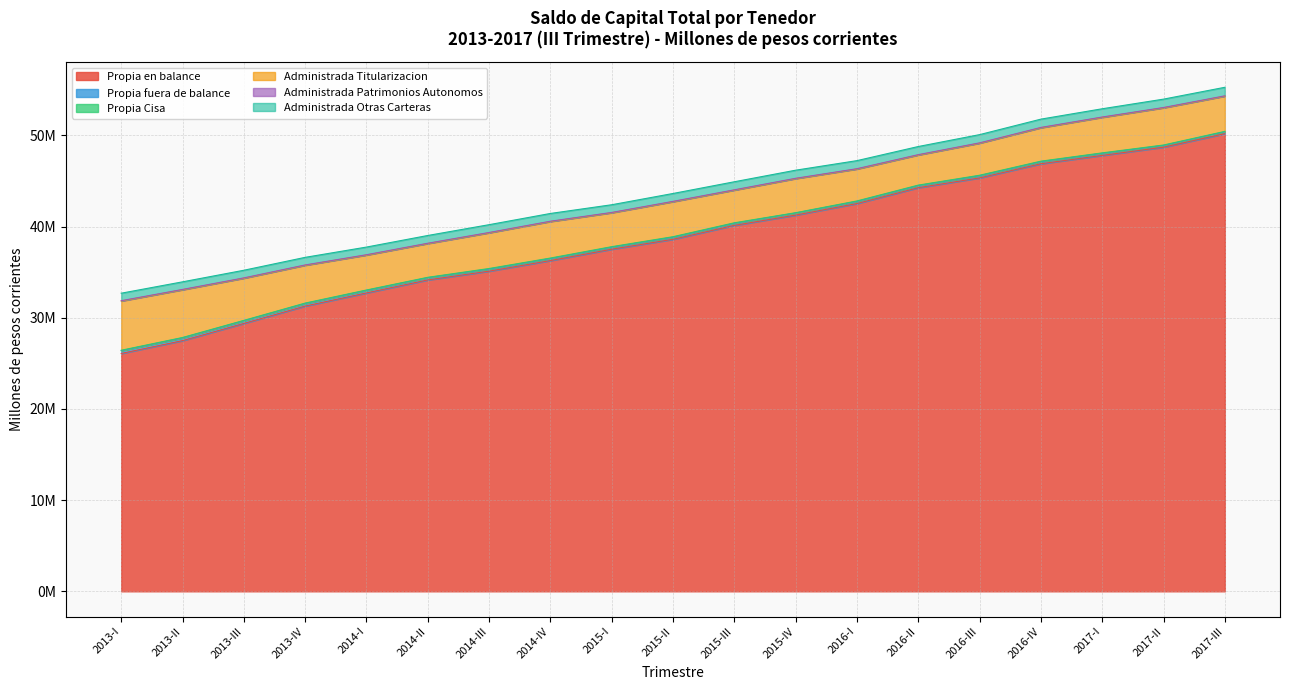

The value of Propia fuera de balance at 2013-I is 304659. True or false?

True